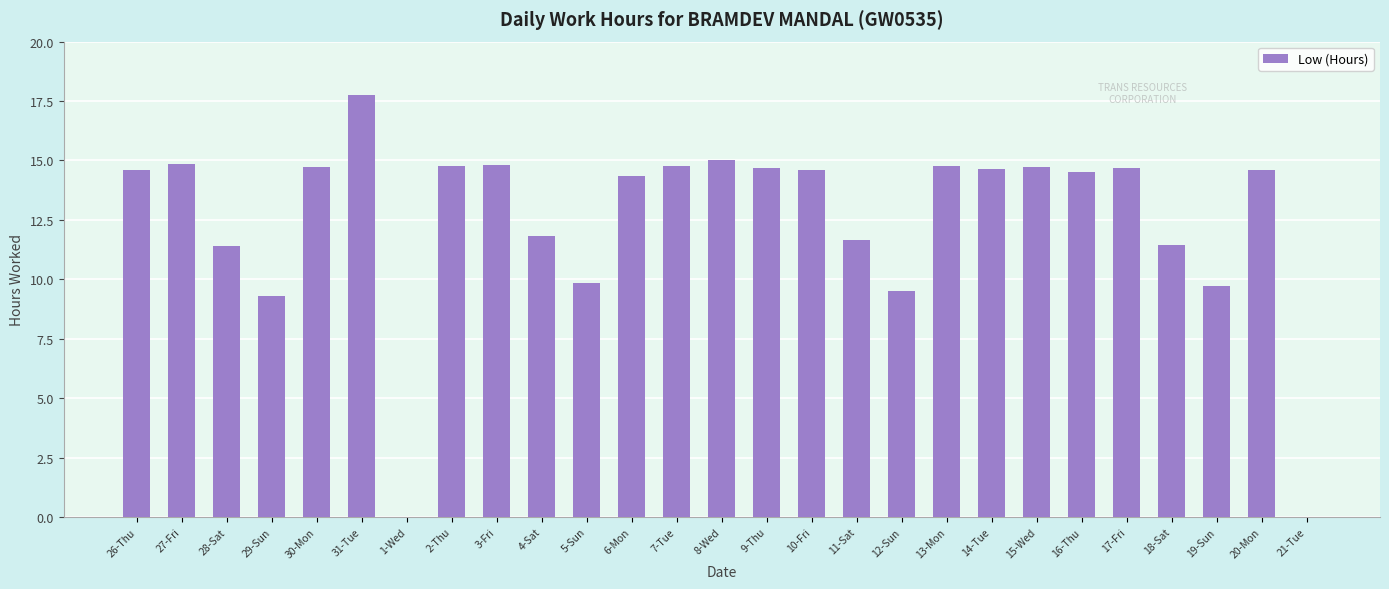

How many distinct data groups are displayed?

1